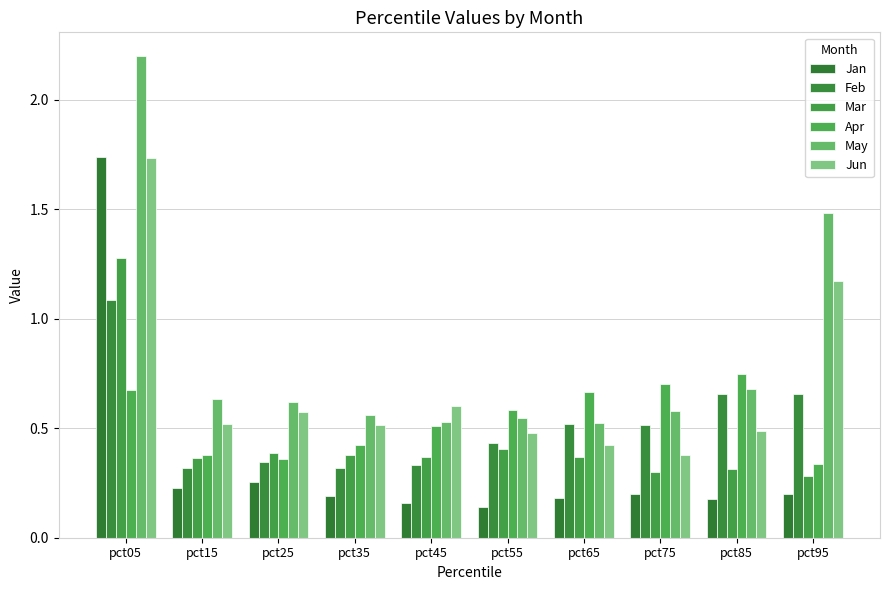

Which has a higher value, pct85 or pct05?

pct05